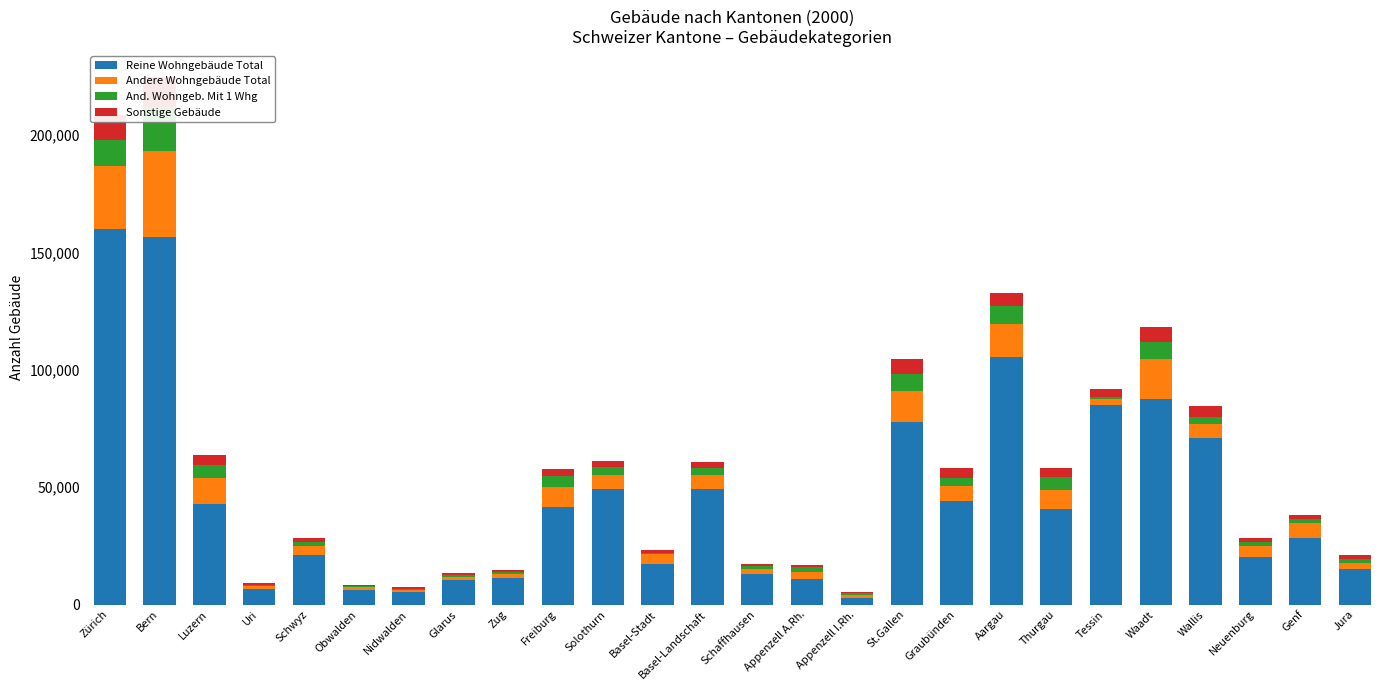

How many categories are shown in the chart?

26